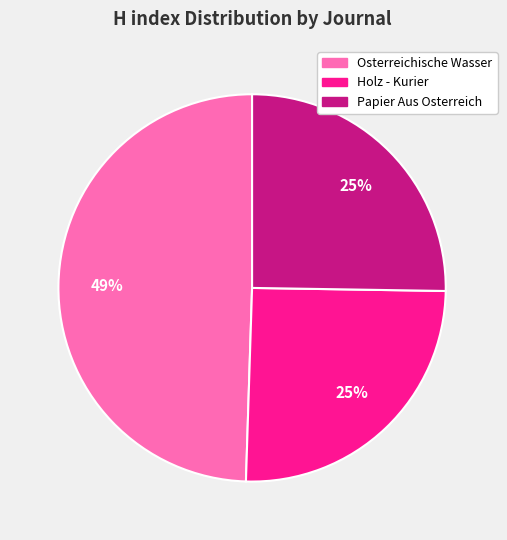

To the nearest percent, what percentage of the pie is Papier Aus Osterreich?

25%